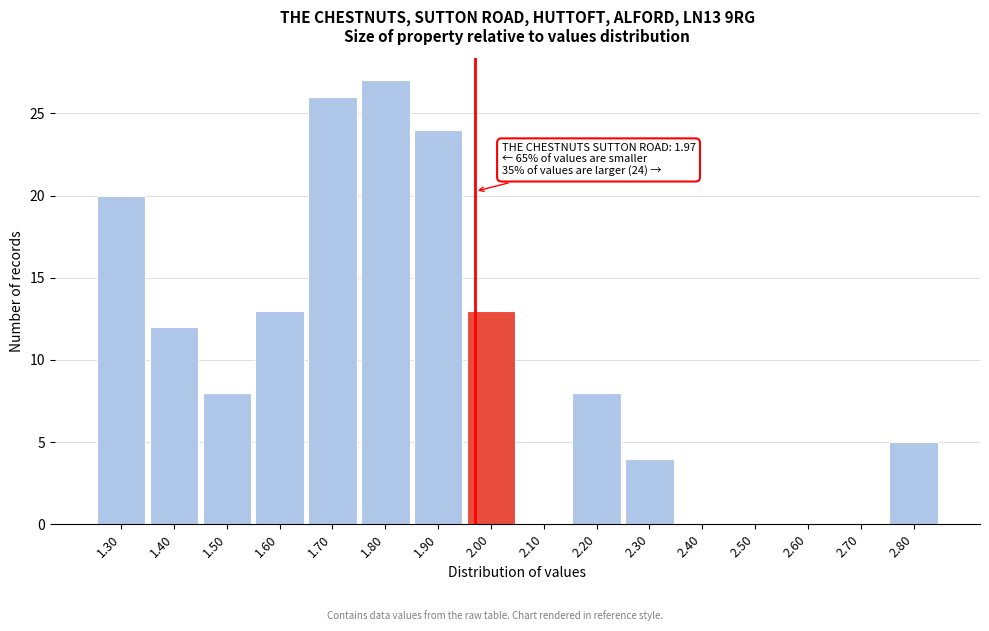

Over which range of the x-axis is the bar tallest?

1.75 to 1.85